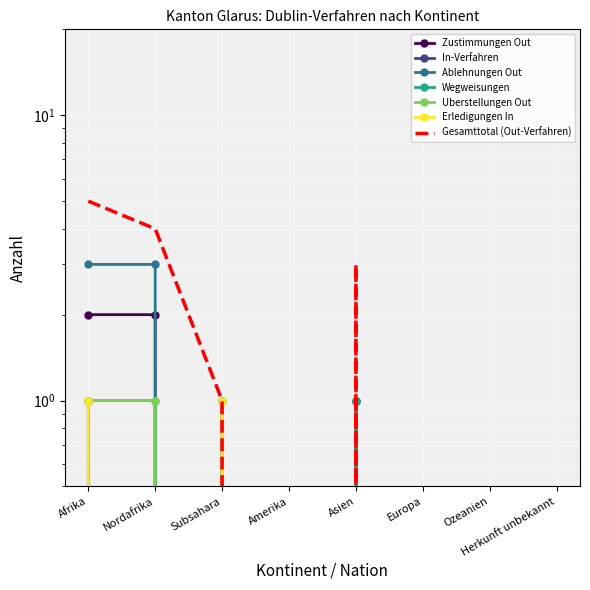

At which label does In-Verfahren reach its minimum?

Nordafrika